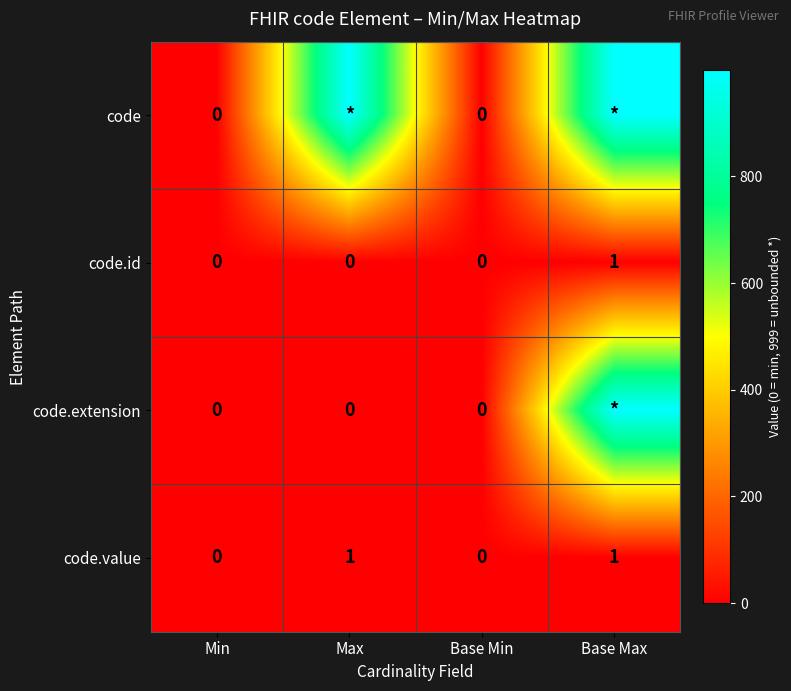

Which has a higher value, Max or Base Max?

Max